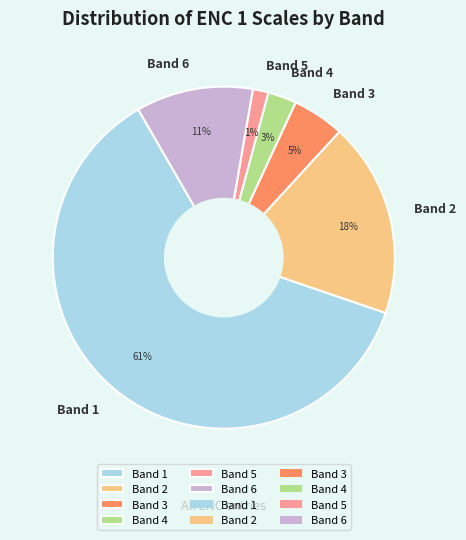

Which has a higher value, Band 2 or Band 5?

Band 2